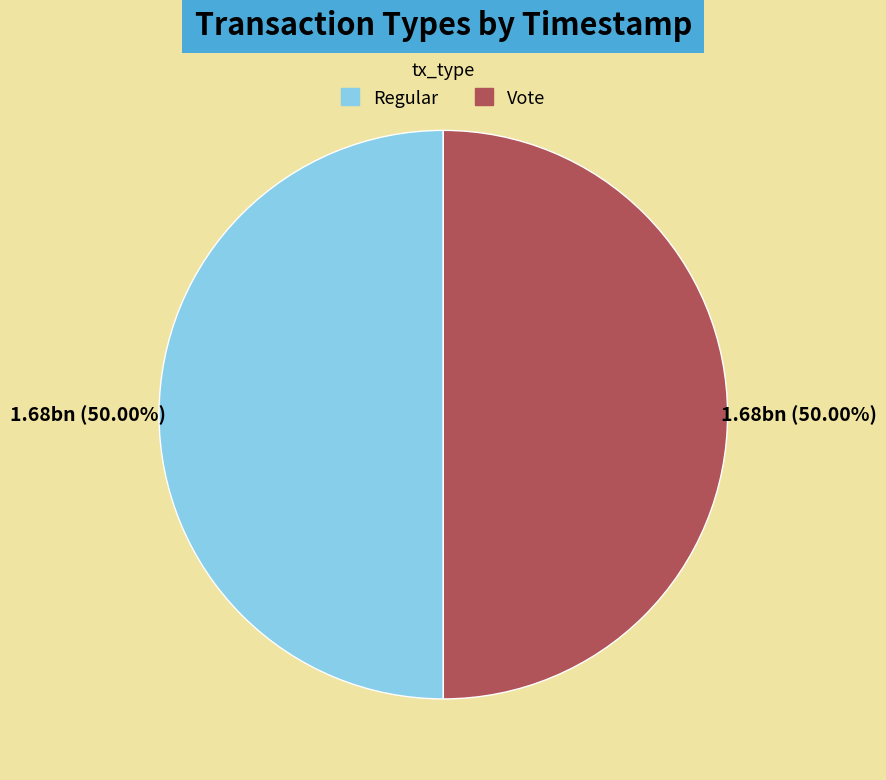

Is the sum of Vote and Regular greater than half?

Yes